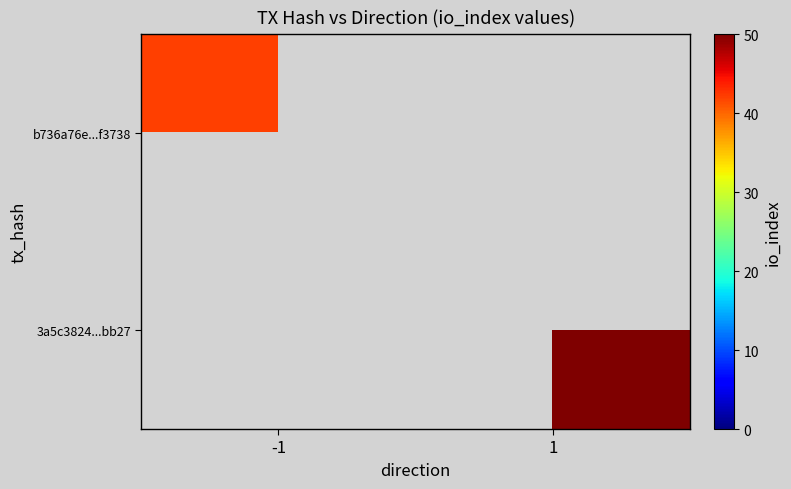

Rank the categories by b736a76e...f3738 value from lowest to highest.

-1, 1